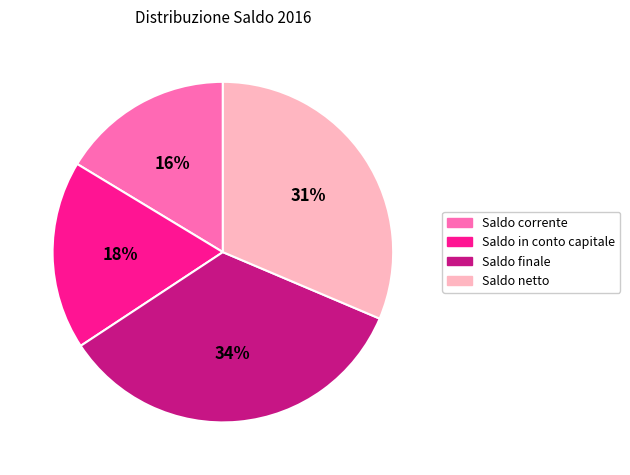

To the nearest percent, what is the average slice percentage?

25%